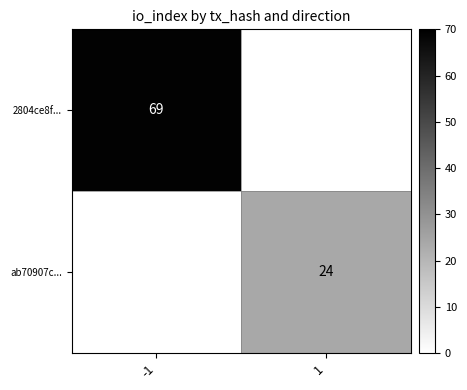

What is the smallest value displayed?

24.0